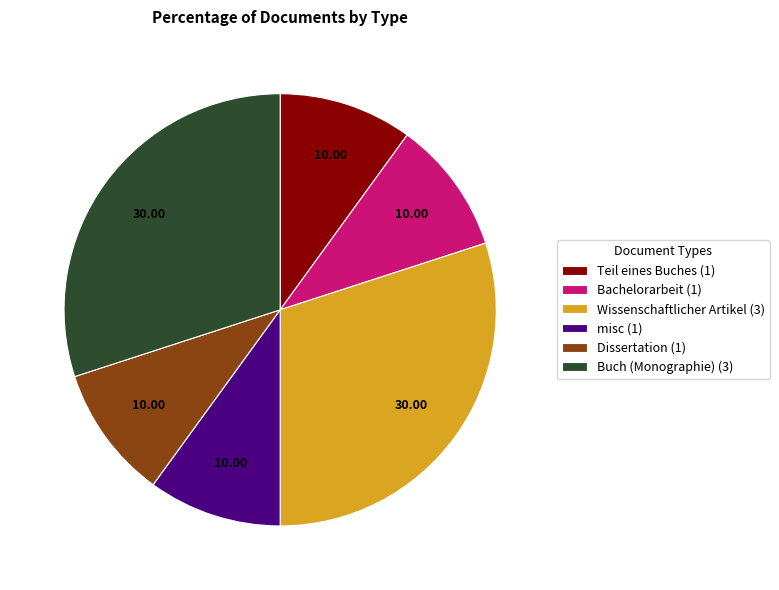

Approximately how many times larger is the value at Wissenschaftlicher Artikel (3) compared to Teil eines Buches (1)?

3.0